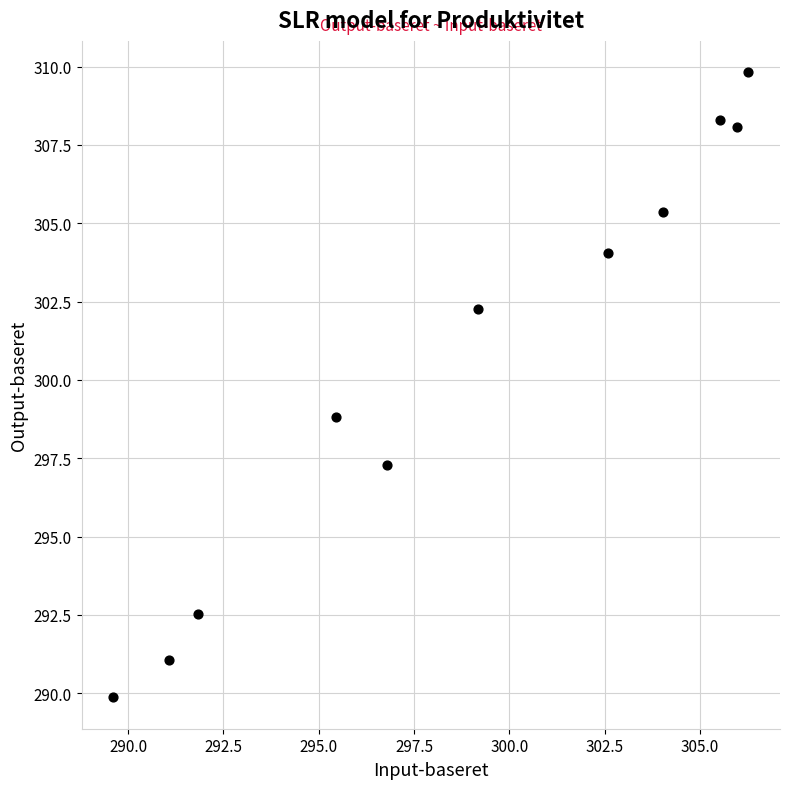

What is the range of Y values (max minus min)?

20.0